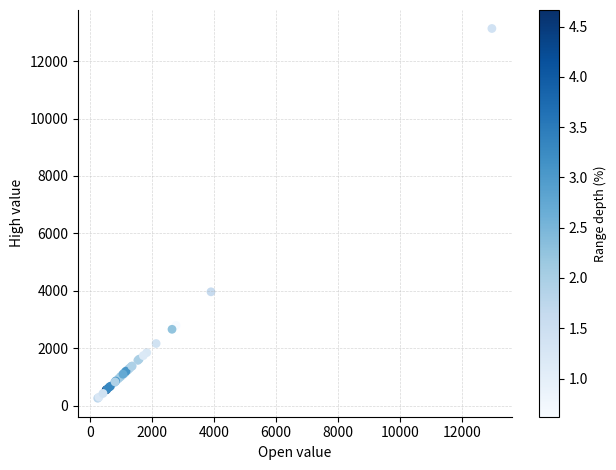

What Y value in the scatter plot is closest to 6698?

3967.4